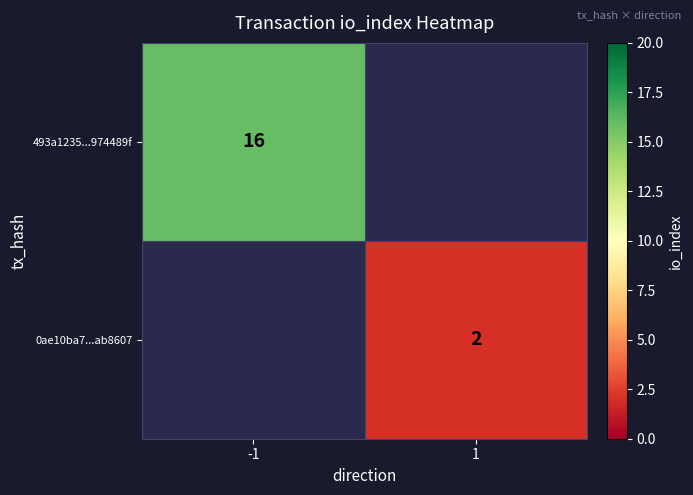

Is it true that 0ae10ba7...ab8607 equals 1 at 1?

False